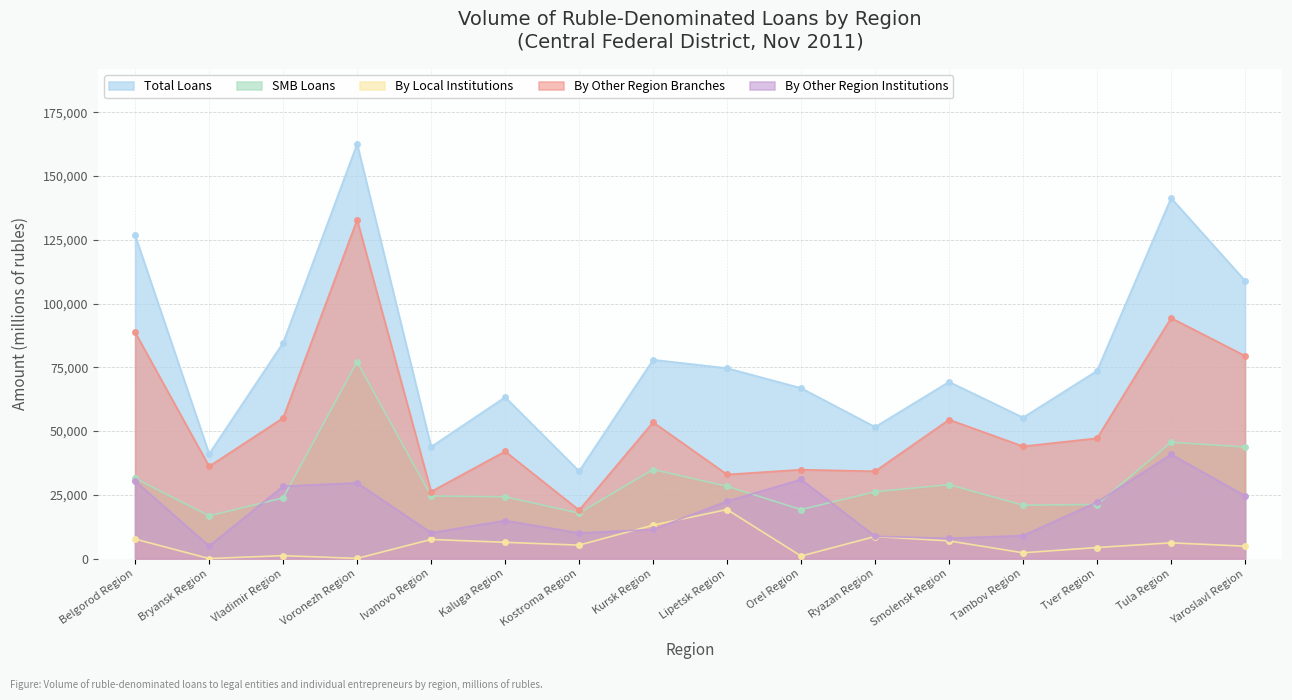

Does the chart have visible grid lines?

Yes